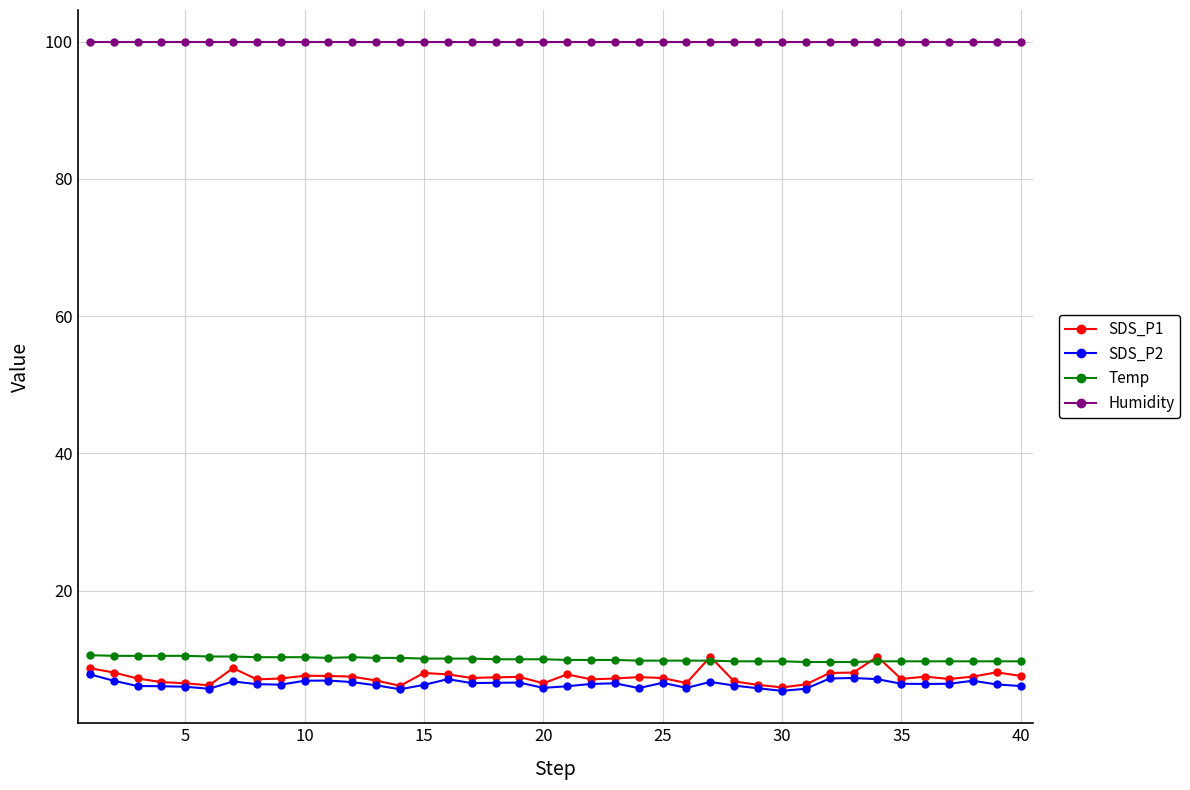

True or false: SDS_P1 has more than 1 interior local peaks.

True